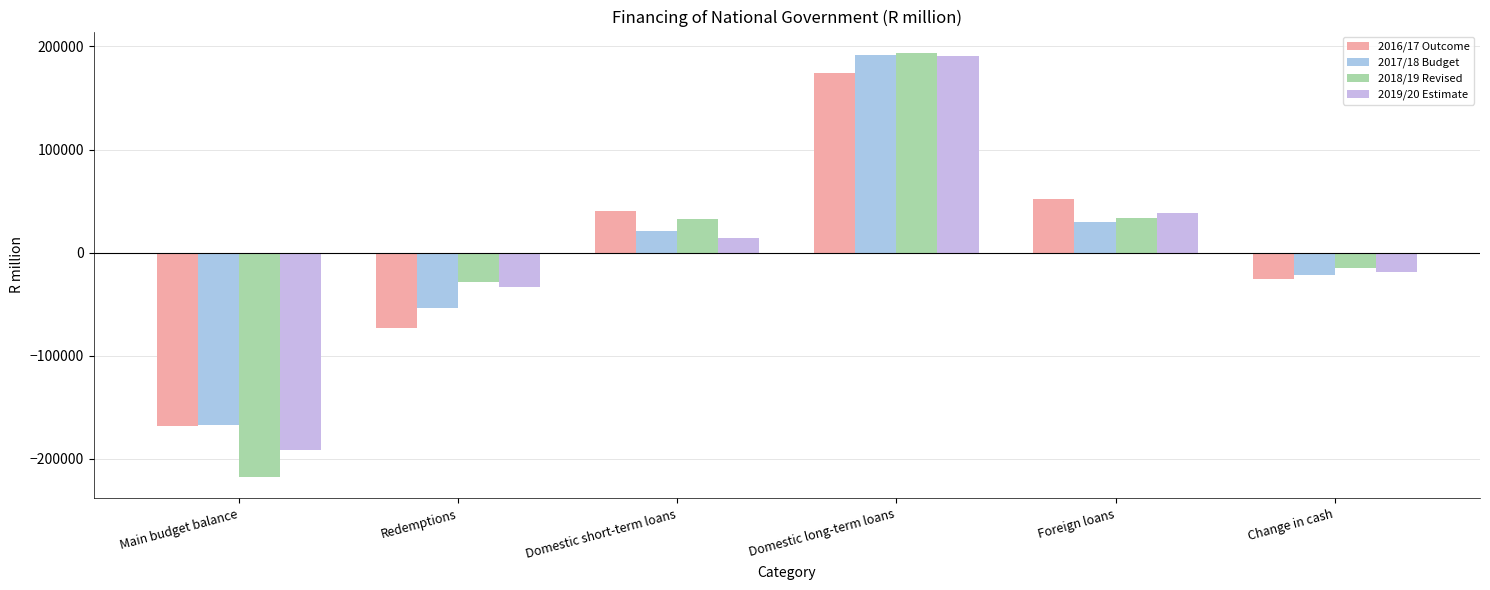

What is the sum of the 2016/17 Outcome values at Redemptions and Domestic short-term loans?

-32533